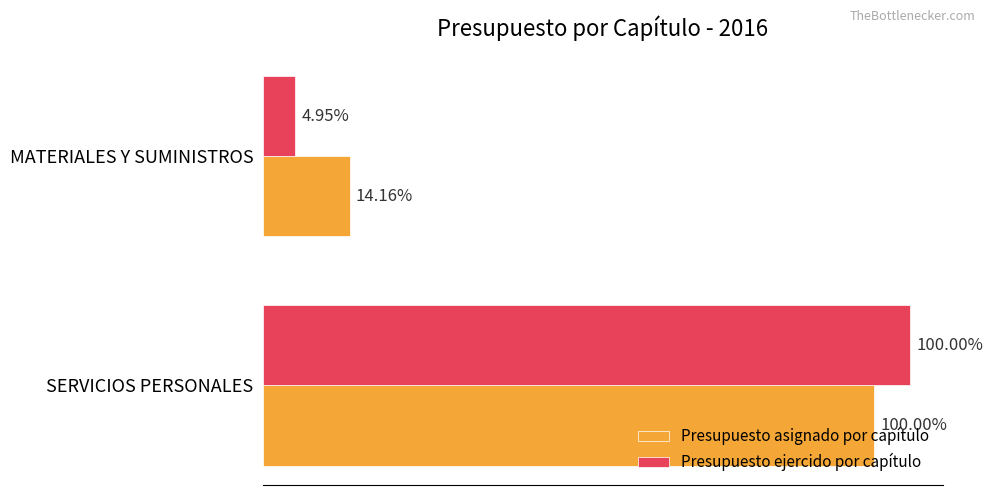

Reading left to right, extract all data points from this chart.

Presupuesto asignado por capítulo: 12472963.0	1765778.0
Presupuesto ejercido por capítulo: 13208695.6	653486.2